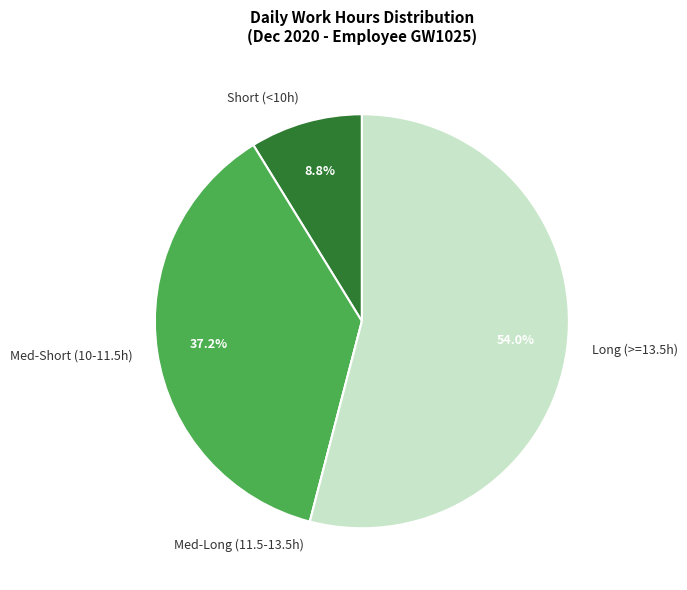

Which category has the biggest portion of the pie?

Long (>=13.5h)